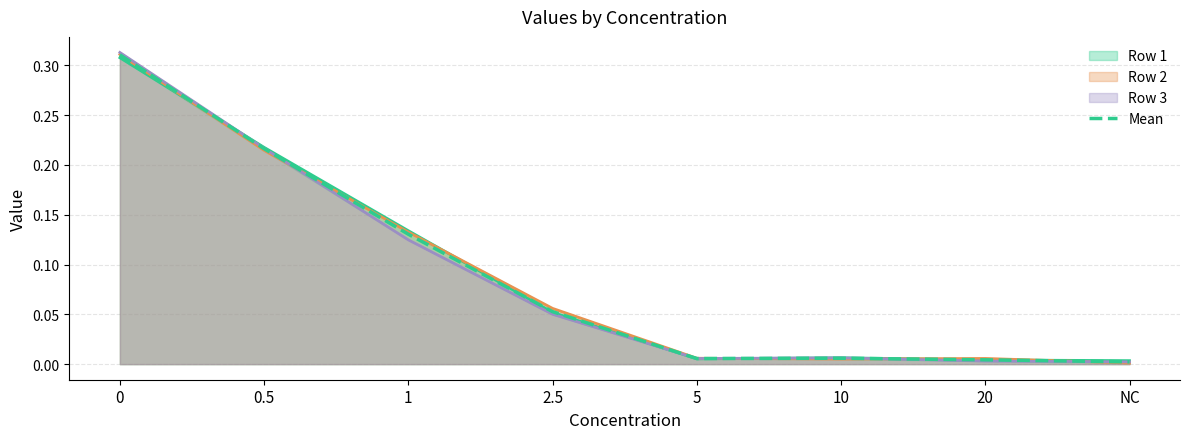

What is the sum of the values at 2.5 and 20?

0.1